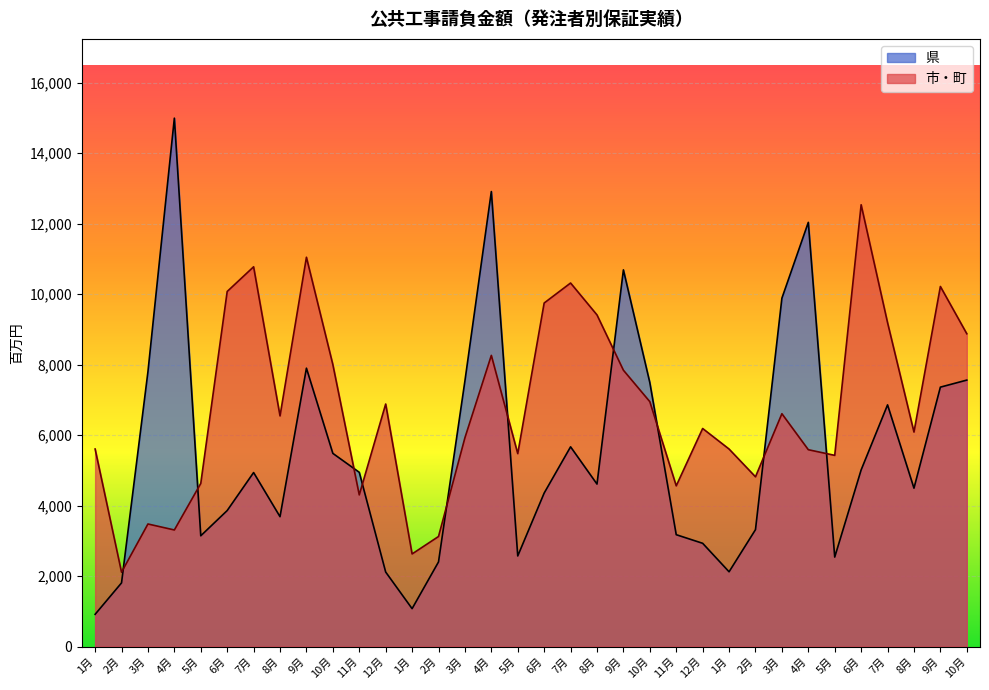

At how many categories does at least one series exceed 14478?

1